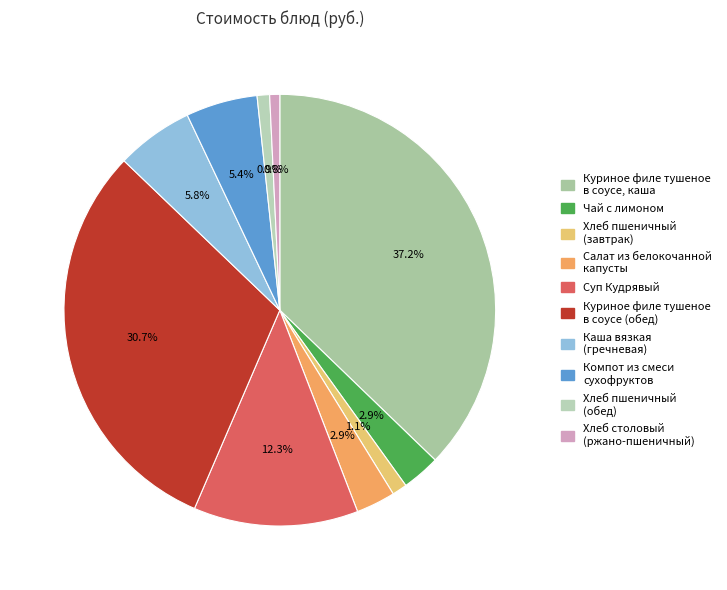

Count the number of slices in the pie.

10